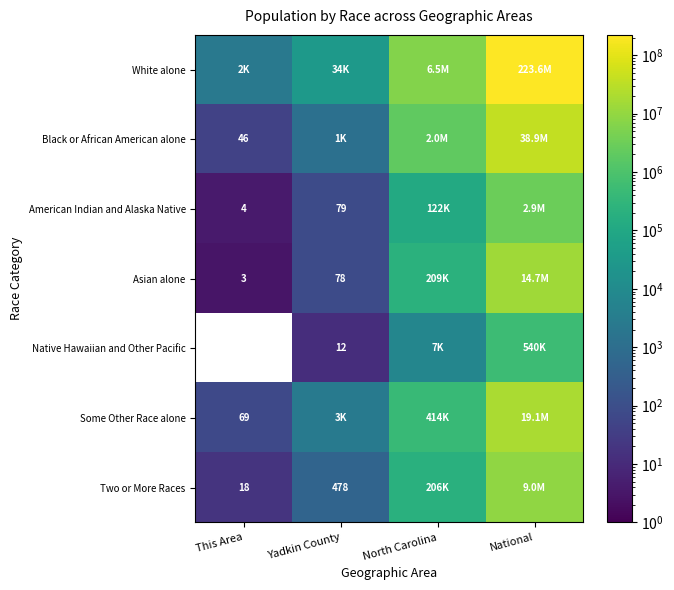

What is the difference between the Some Other Race alone values at National and This Area?

19107299